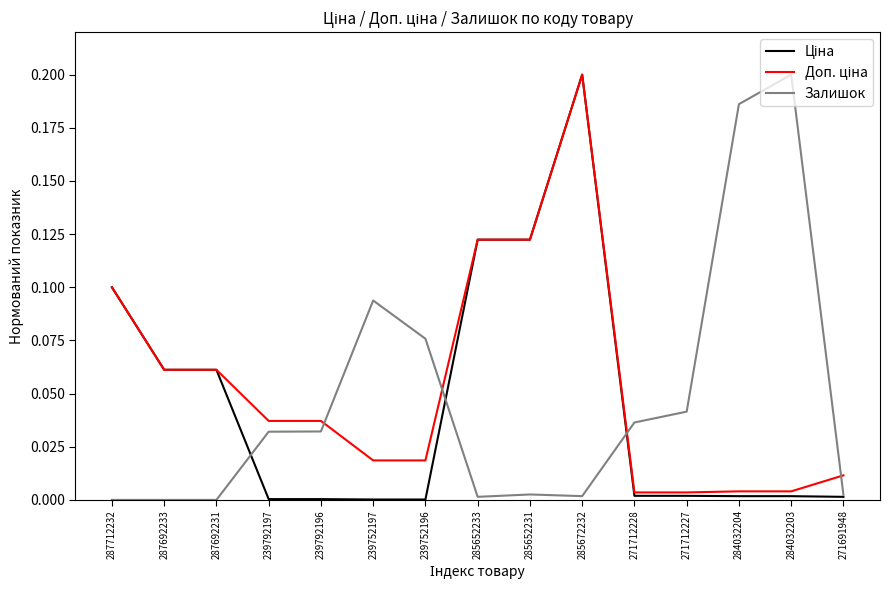

The value of Залишок at 271712227 is 0.1. True or false?

False